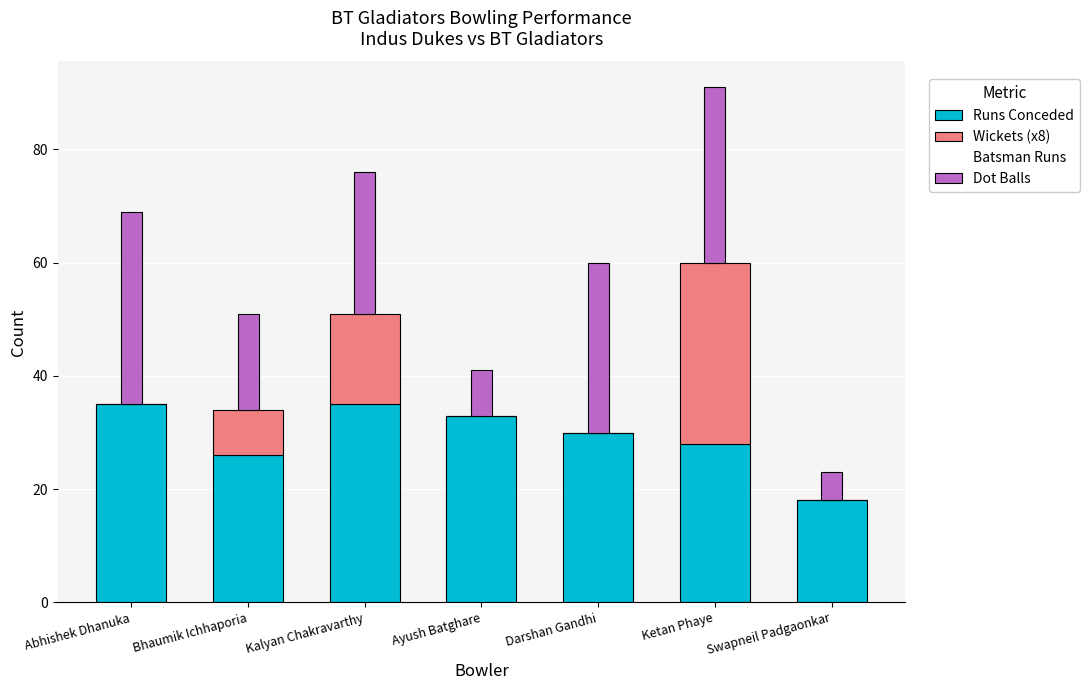

What is the maximum value for Runs Conceded?

35